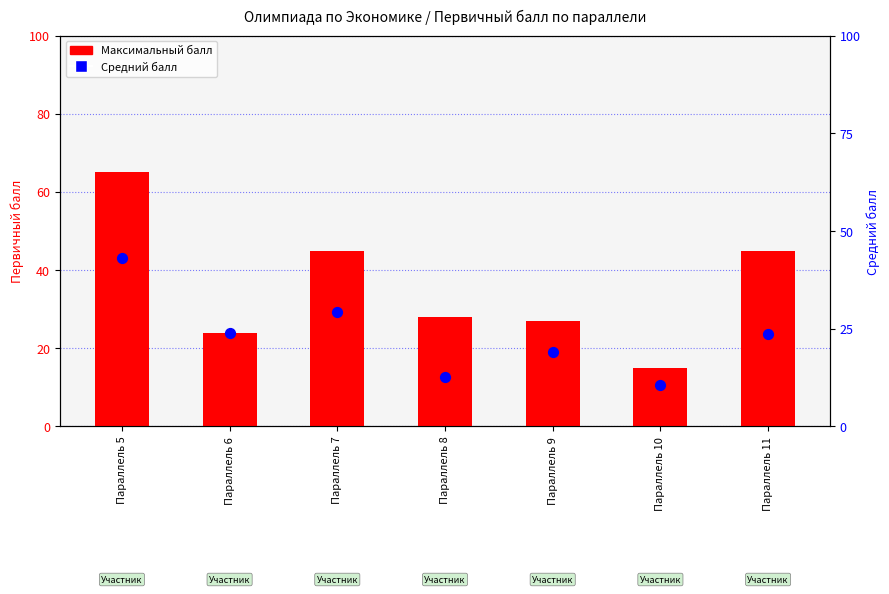

Is the value of Средний балл at Параллель 10 greater than the value of Максимальный балл at Параллель 9?

No